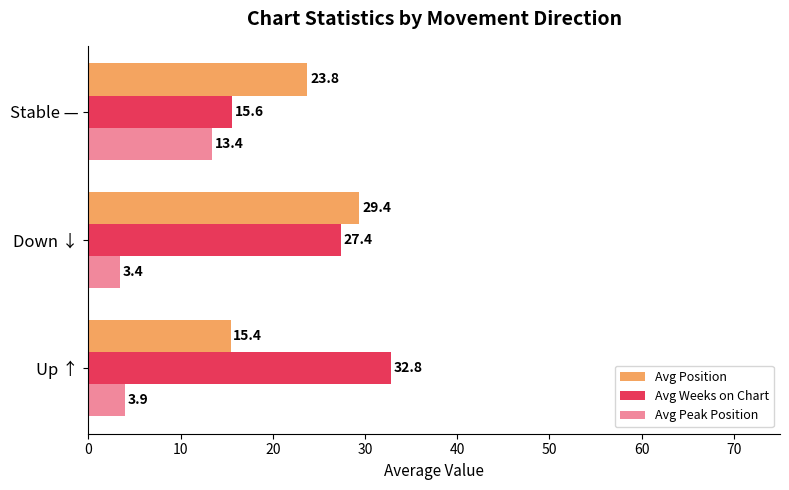

What is the value of the Avg Peak Position bar at the 1st from the left?

3.9